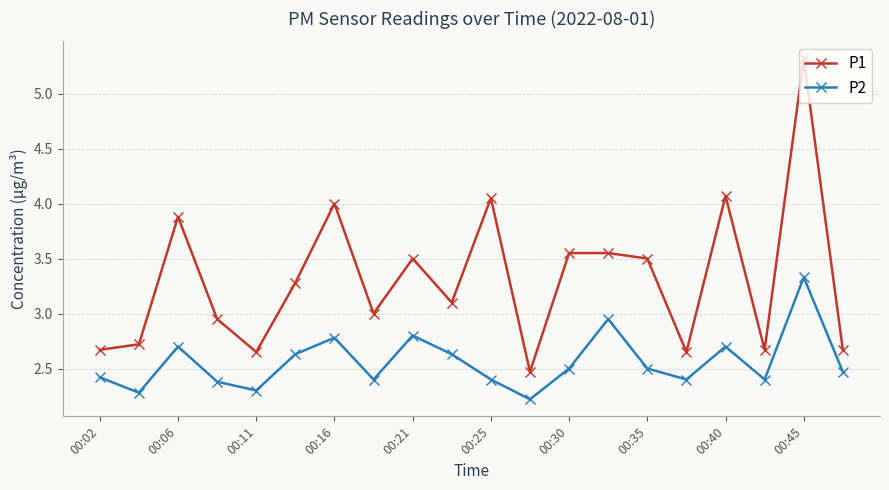

Does the chart have visible grid lines?

Yes